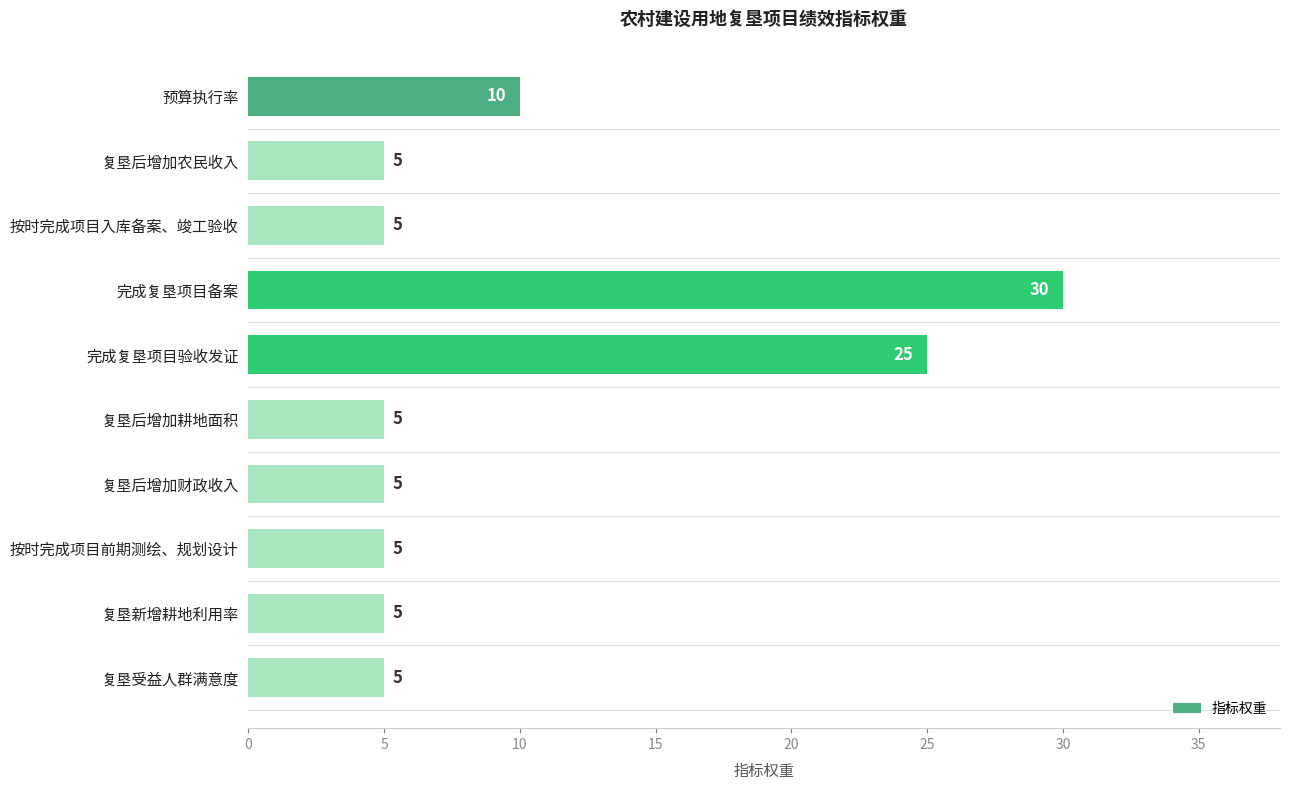

What is the label of the 4th bar from the bottom?

复垦后增加财政收入